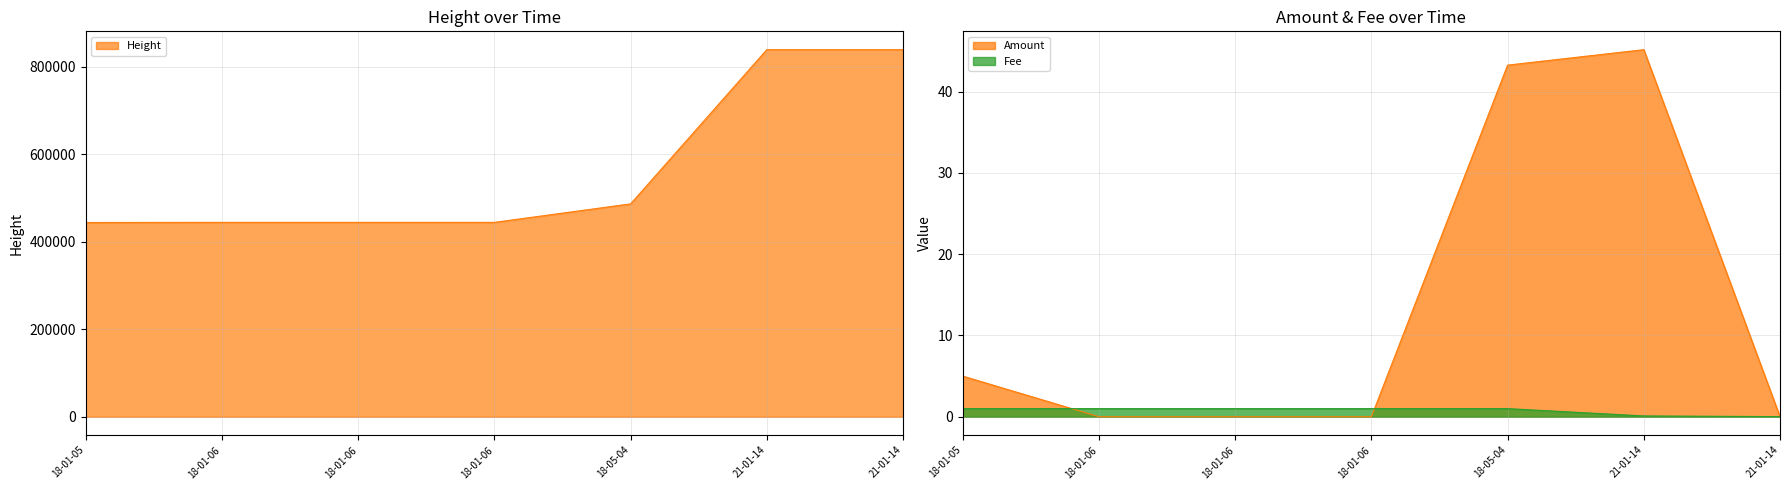

List the series in order of their peak value, highest first.

Height, Amount, Fee